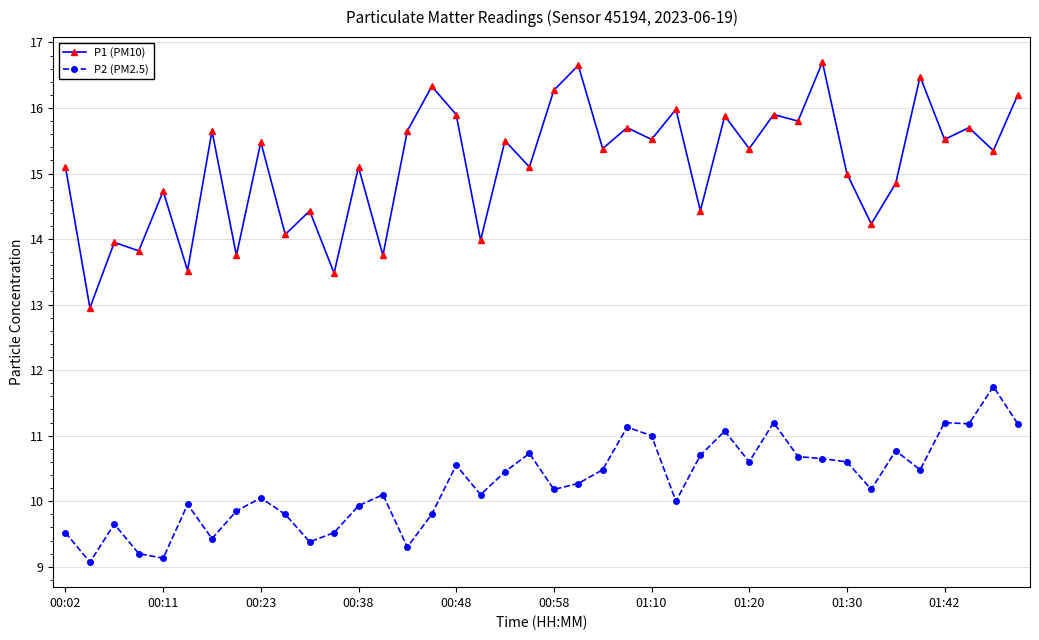

What is the value of the P2 (PM2.5) point at the 31st from the left?

10.7